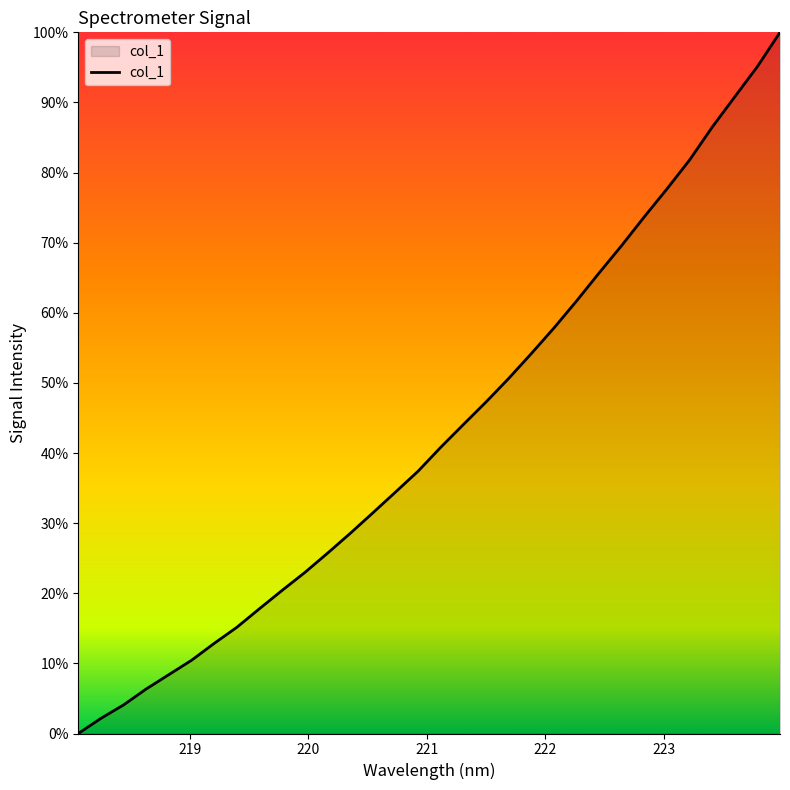

Does the chart display data point markers on the line(s)?

No